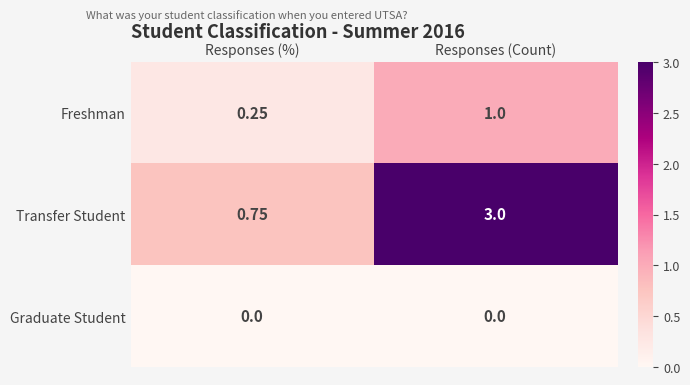

At which label does Freshman reach its peak?

Responses (Count)